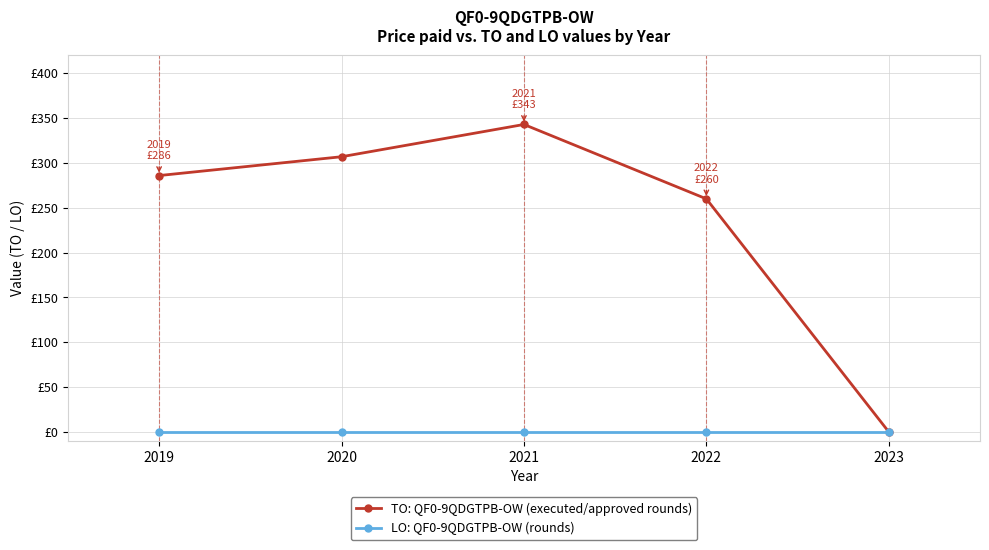

What are all the series names shown in the legend?

TO: QF0-9QDGTPB-OW (executed/approved rounds), LO: QF0-9QDGTPB-OW (rounds)